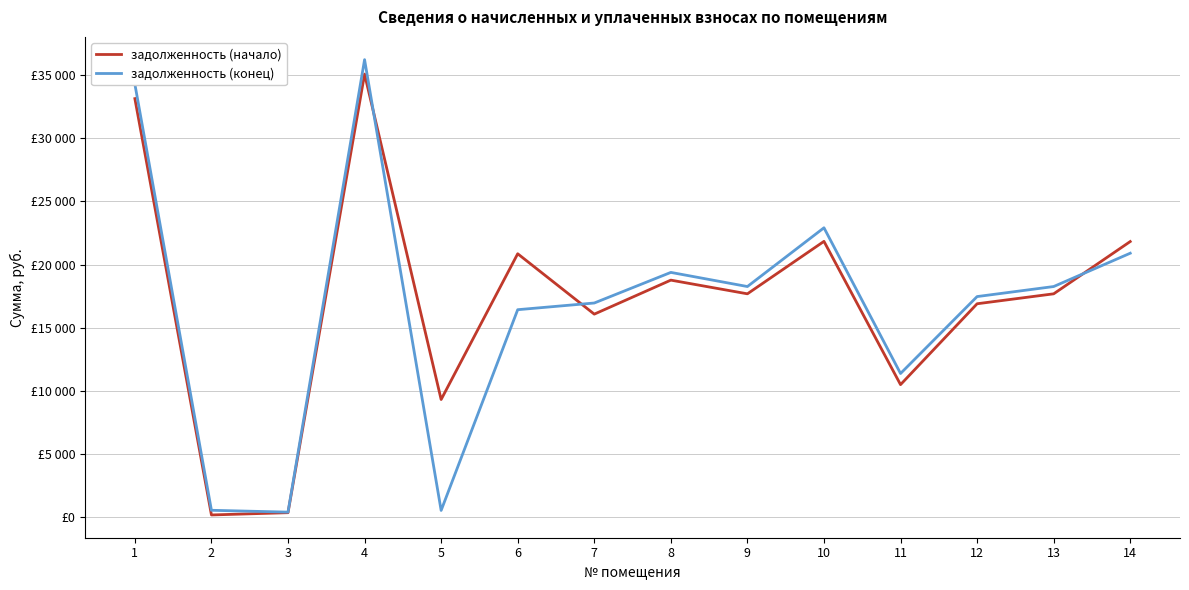

What is the sum of the задолженность (начало) values at 12 and 5?

26206.3